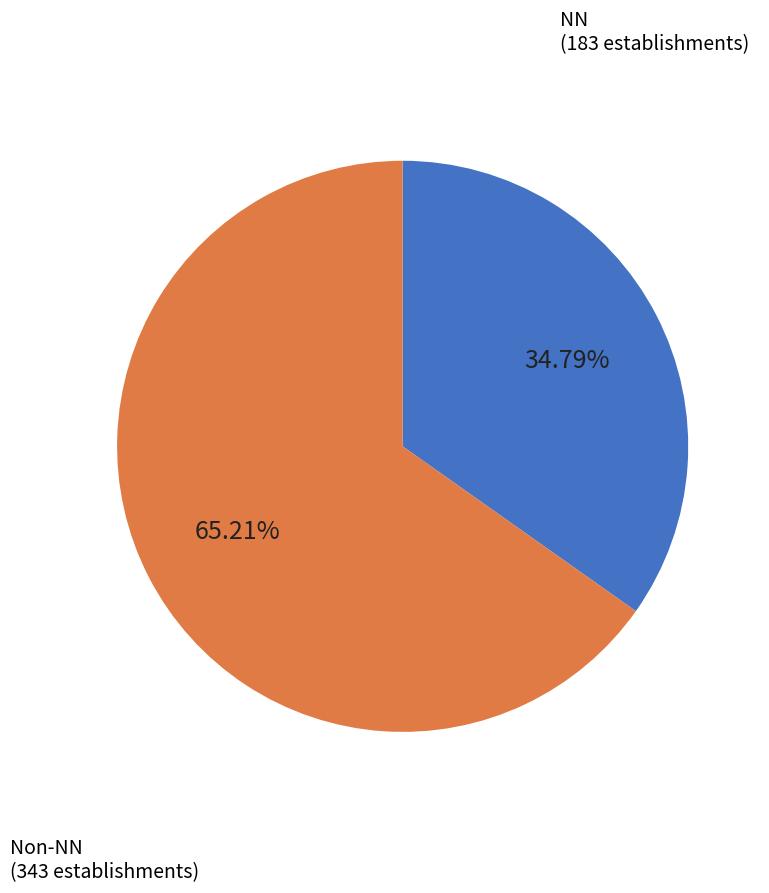

Count the number of slices in the pie.

2